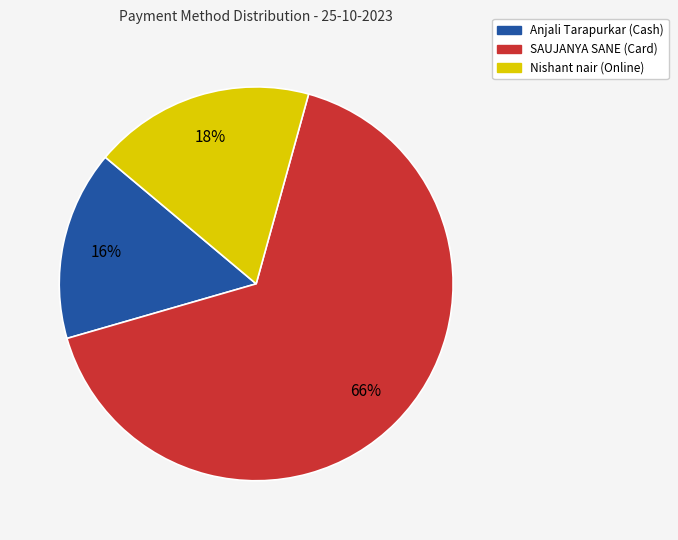

Rank the categories by value from highest to lowest.

SAUJANYA SANE (Card), Nishant nair (Online), Anjali Tarapurkar (Cash)